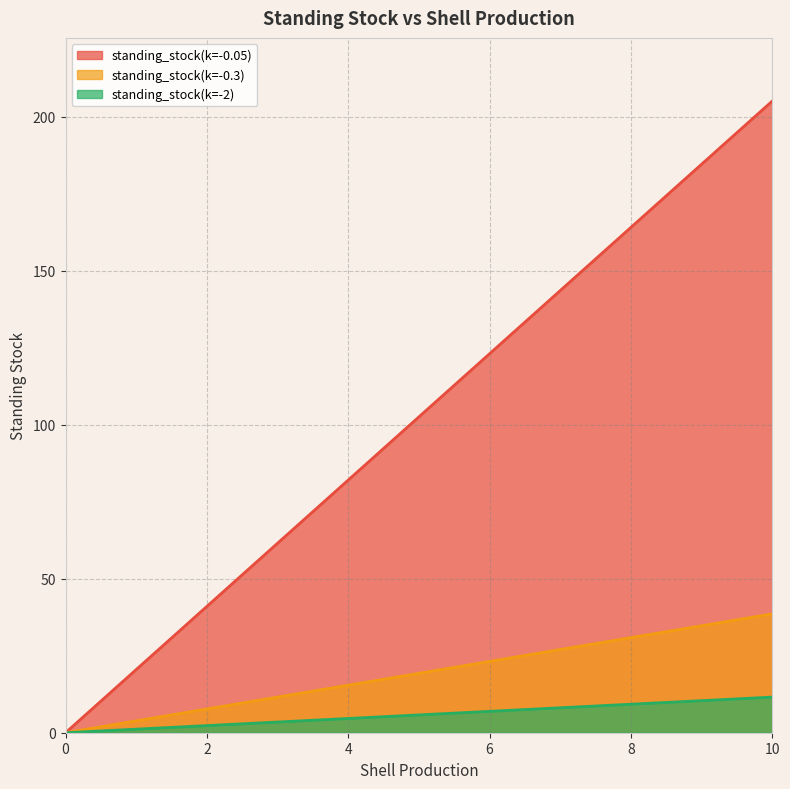

How many positive values does the standing_stock(k=-0.3) series have?

10